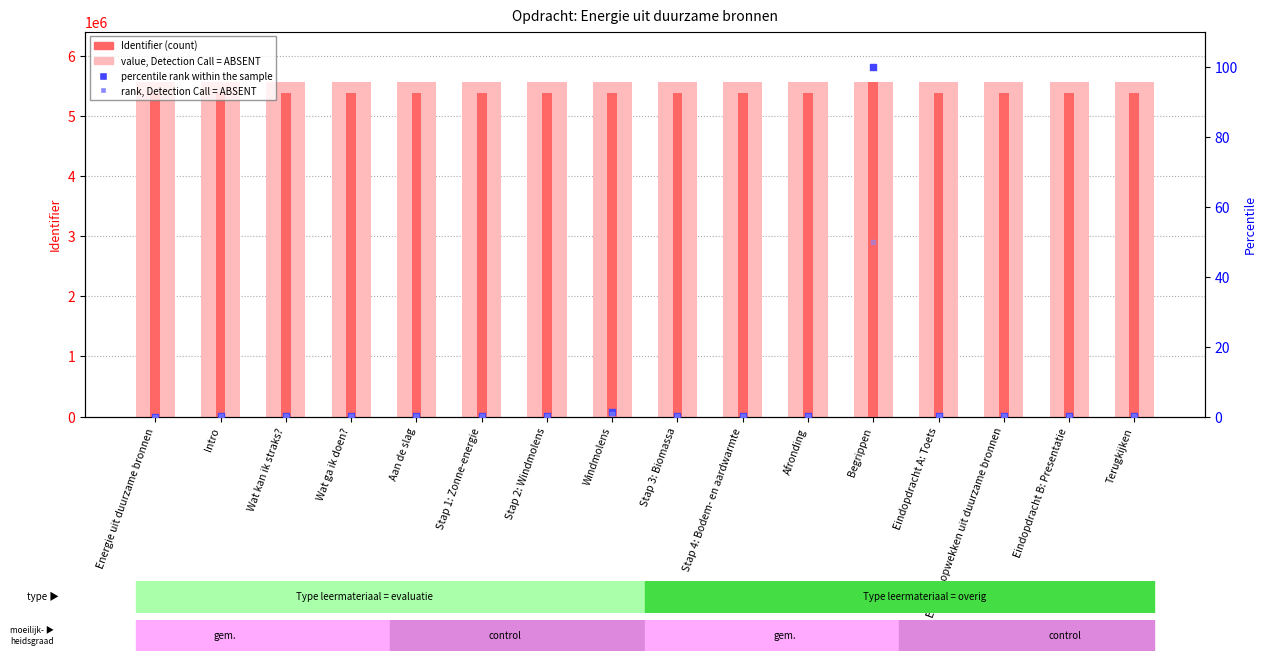

At how many categories does at least one series exceed 3310386?

16